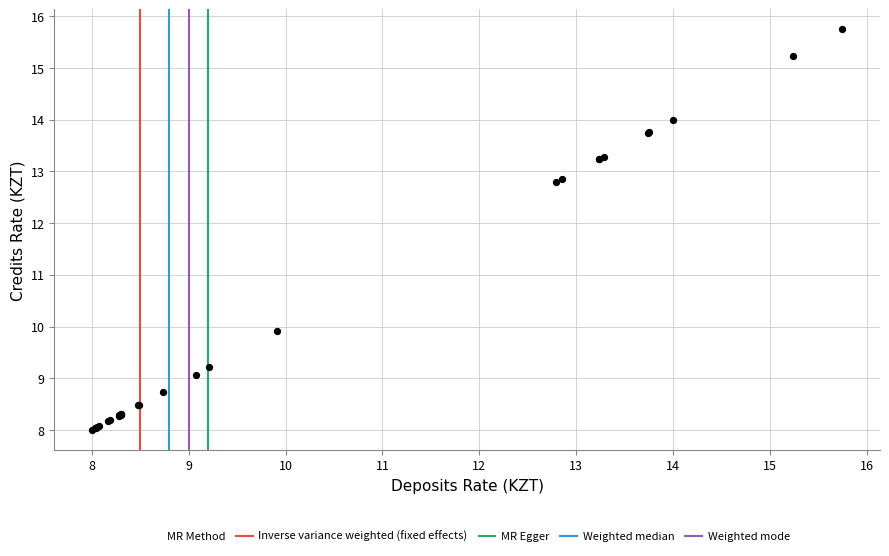

What Y value in the scatter plot is closest to 11?

9.9